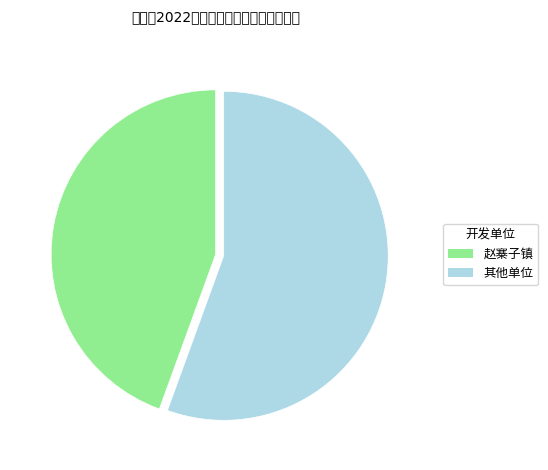

How many segments does this pie chart have?

2